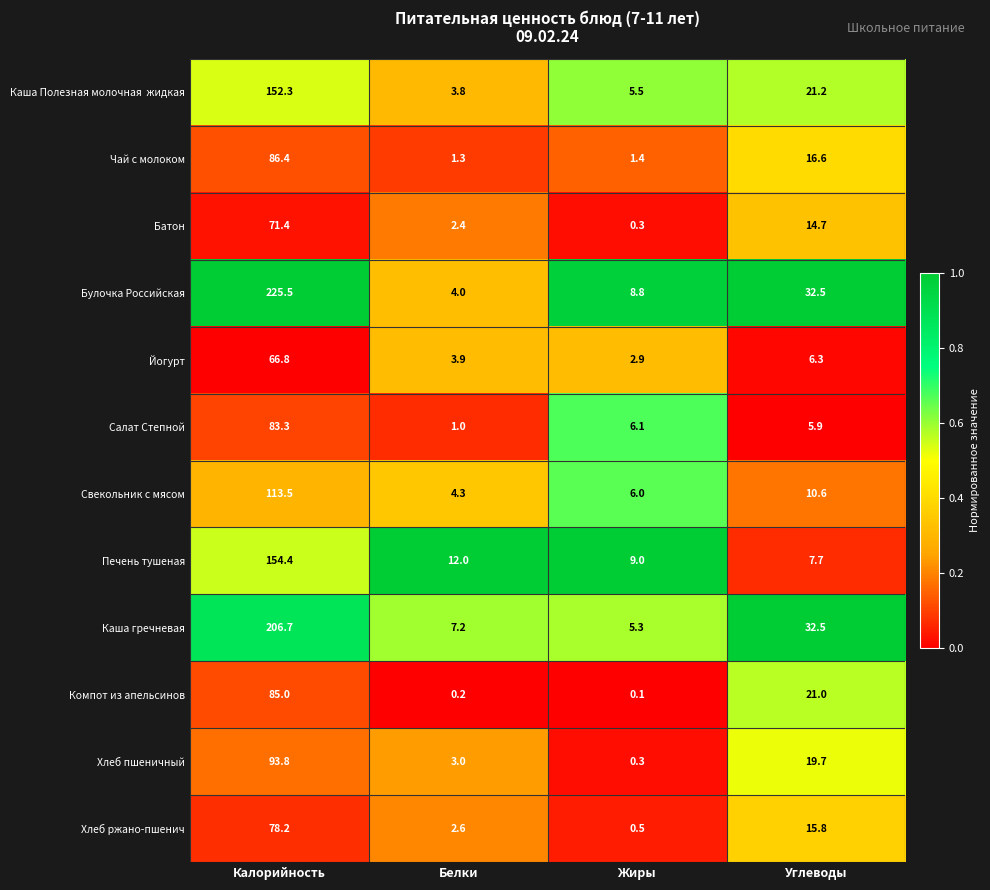

What is the sum of all Чай с молоком values?

105.7